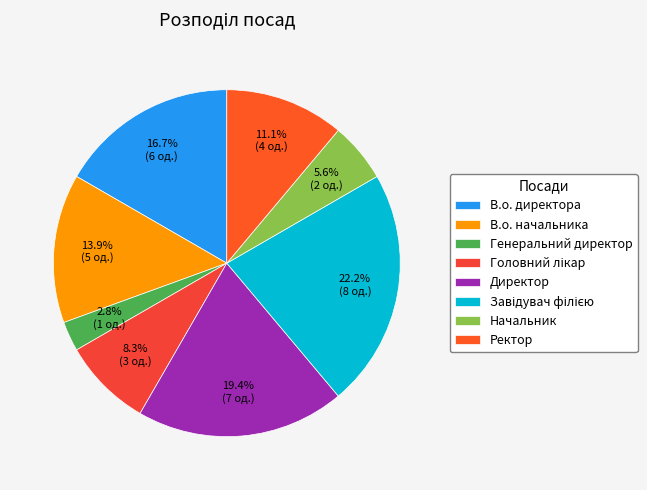

Does Генеральний директор account for over 50% of the chart?

No